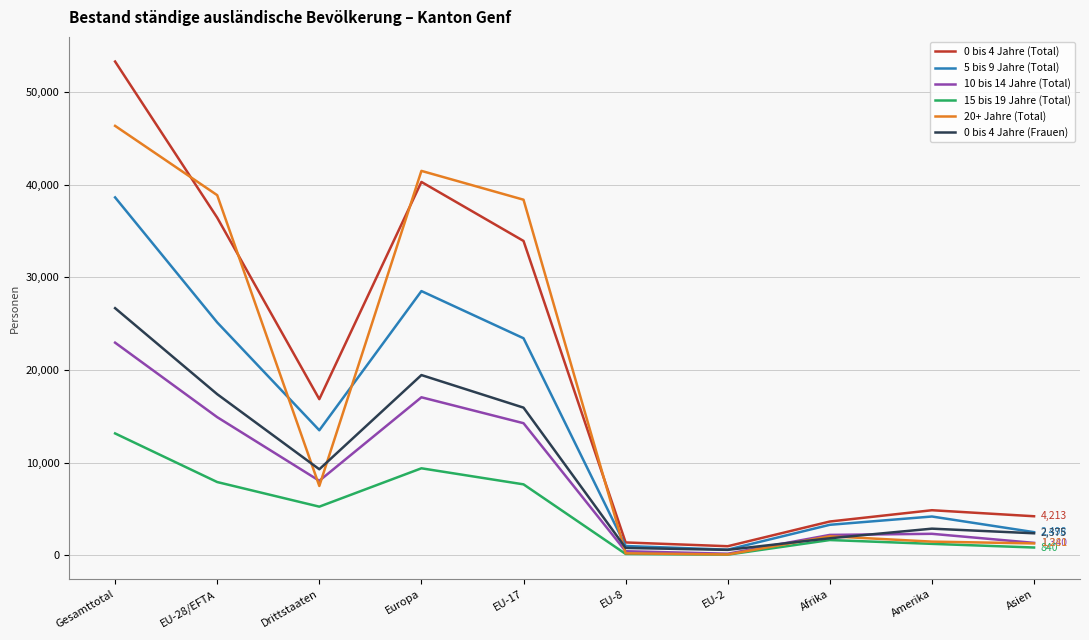

At how many categories does at least one series exceed 23395?

4